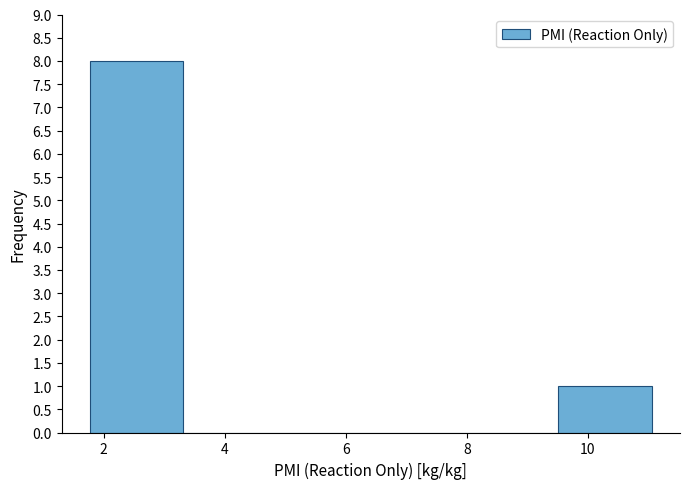

Reading left to right, list every bar in this chart as the range it spans on the x-axis followed by its height. Neither the bar edges nor the heights are printed on the chart, so give them approximately, as read against the axes.

1.8 to 3.4: 8
3.4 to 4.8: 0
4.8 to 6.4: 0
6.4 to 8.0: 0
8.0 to 9.6: 0
9.6 to 11.0: 1